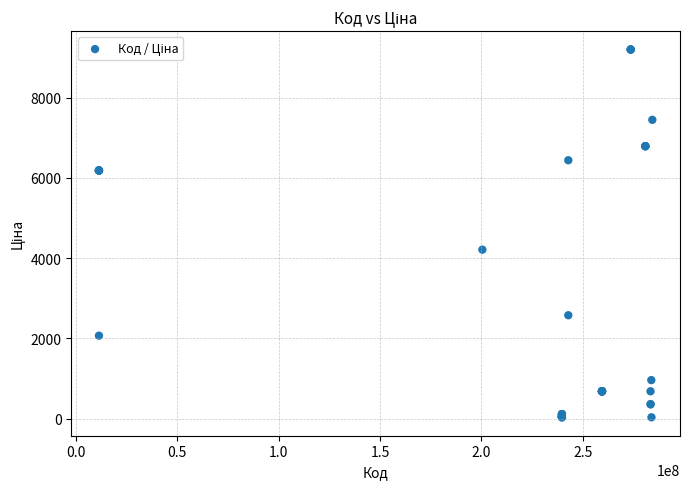

What Y value in the scatter plot is closest to 4613?

4209.5